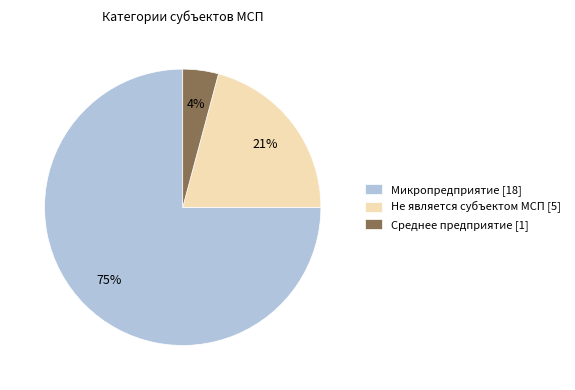

What is the majority slice?

Микропредприятие